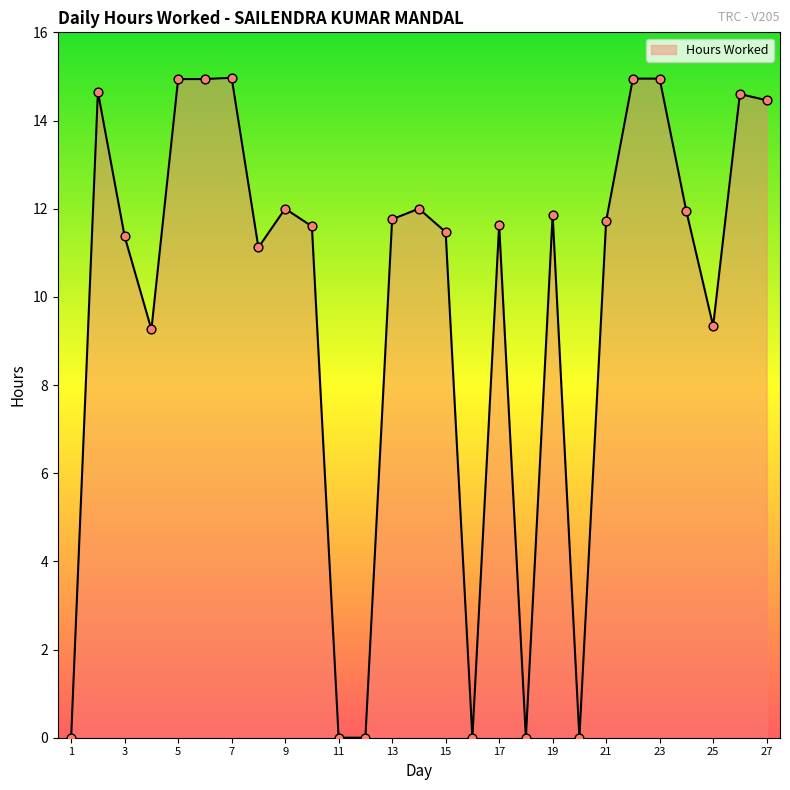

What is the difference between the maximum and minimum values?

15.0